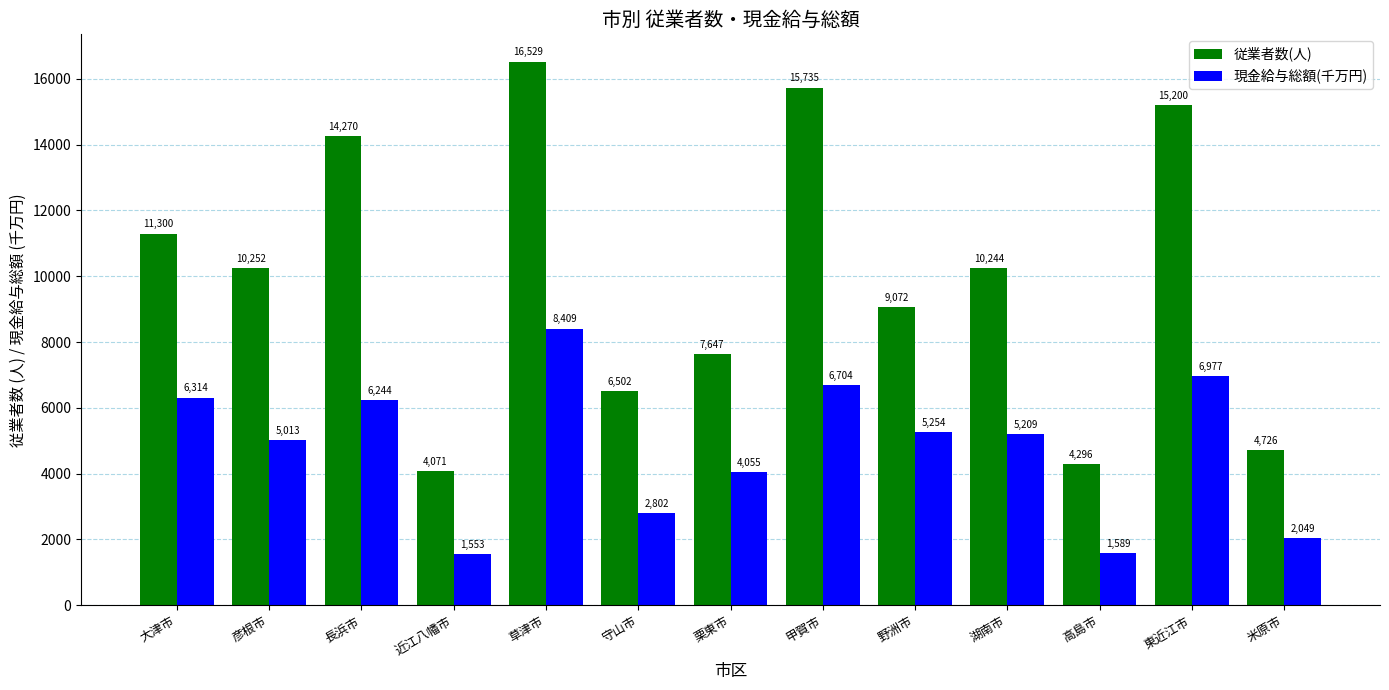

Which category has the highest value across all series?

草津市